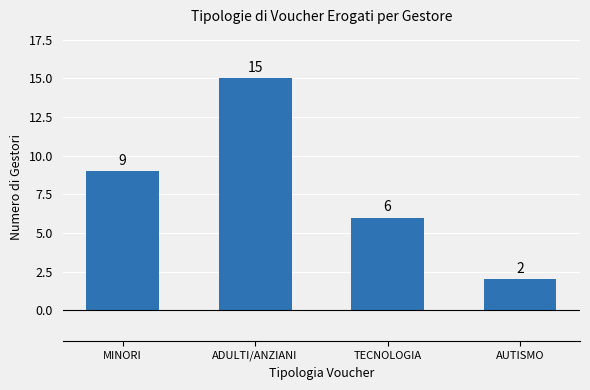

What is the sum of all values?

32